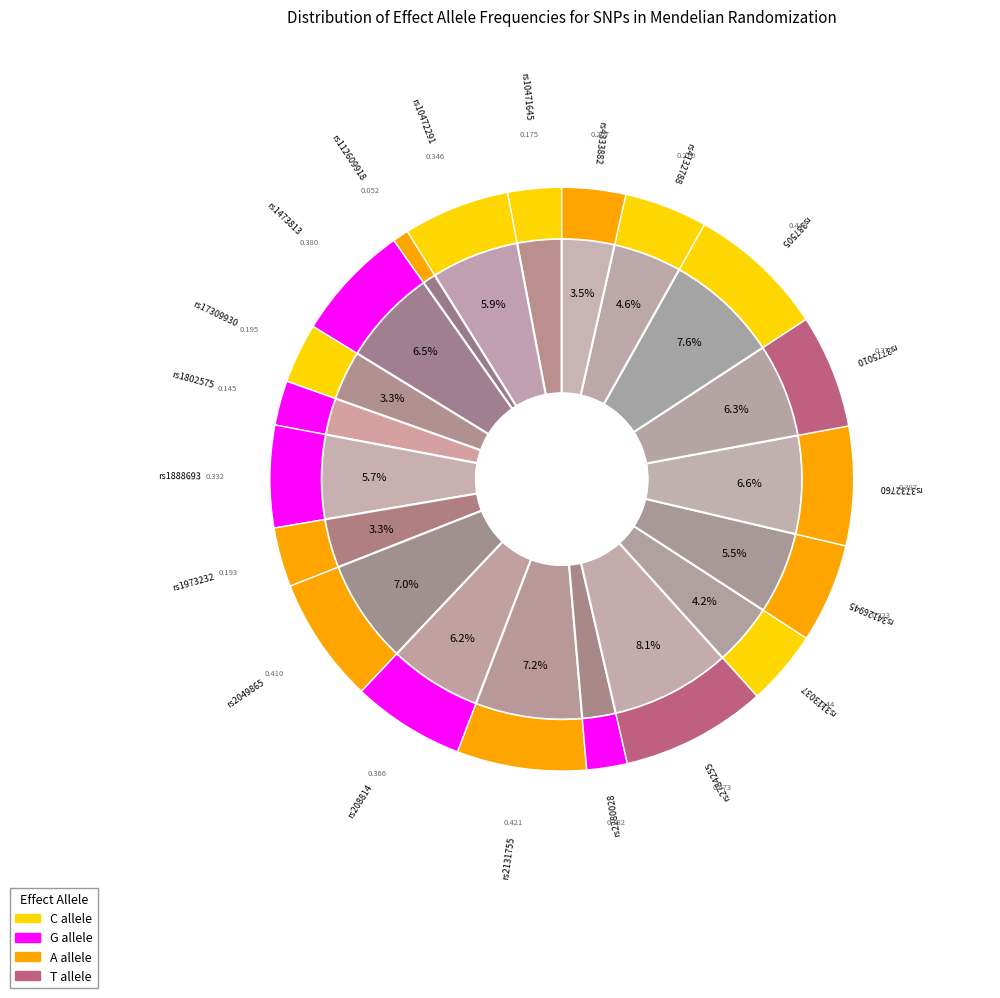

To the nearest percent, what portion does rs4132788 represent?

5%